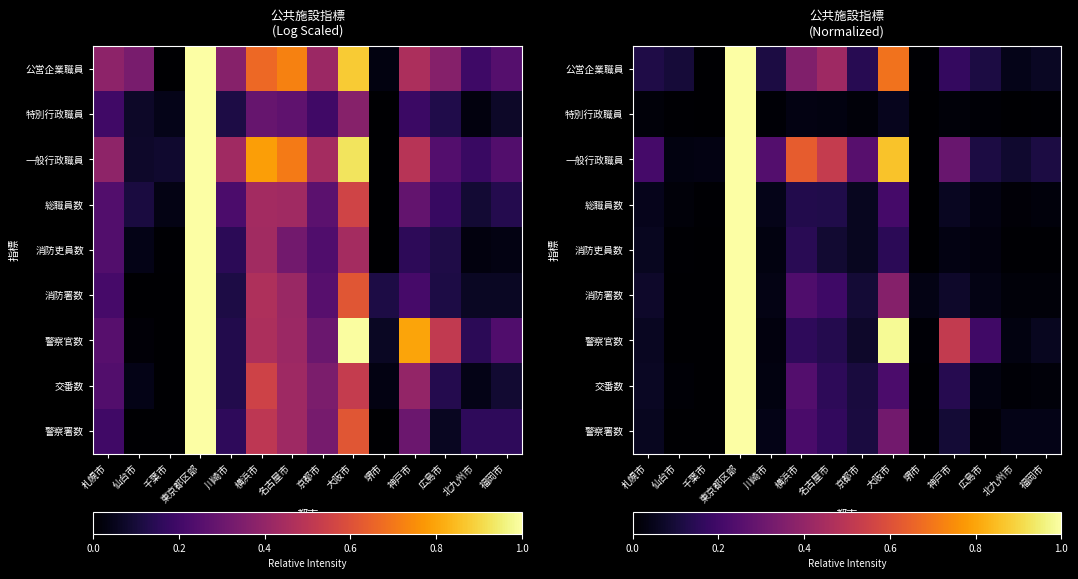

Is the value of 一般行政職員 at 堺市 greater than the value of 総職員数 at 堺市?

No